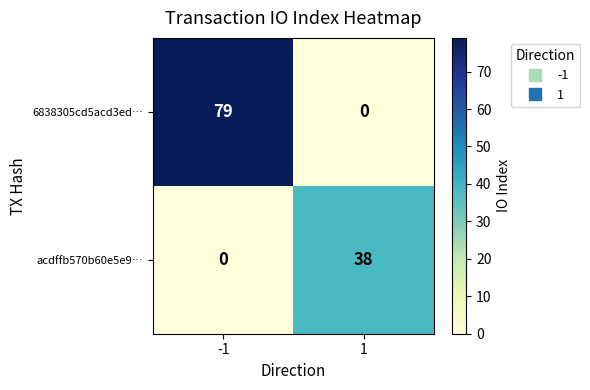

Reading right to left, transcribe all the data shown in this chart.

6838305cd5acd3ed…: 1=0	-1=79
acdffb570b60e5e9…: 1=38	-1=0